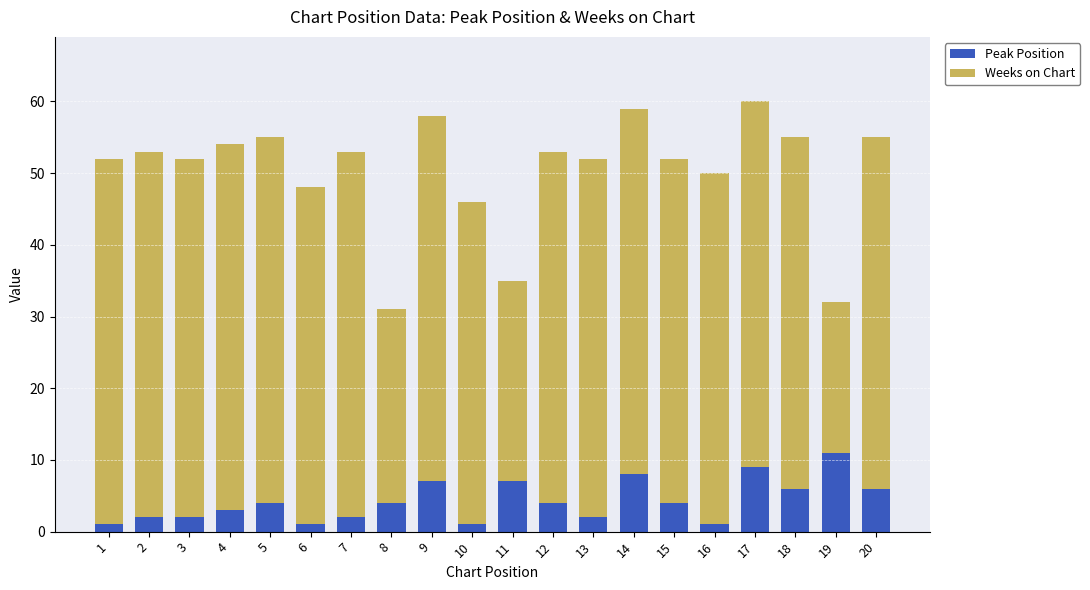

Does the chart contain any negative values?

No